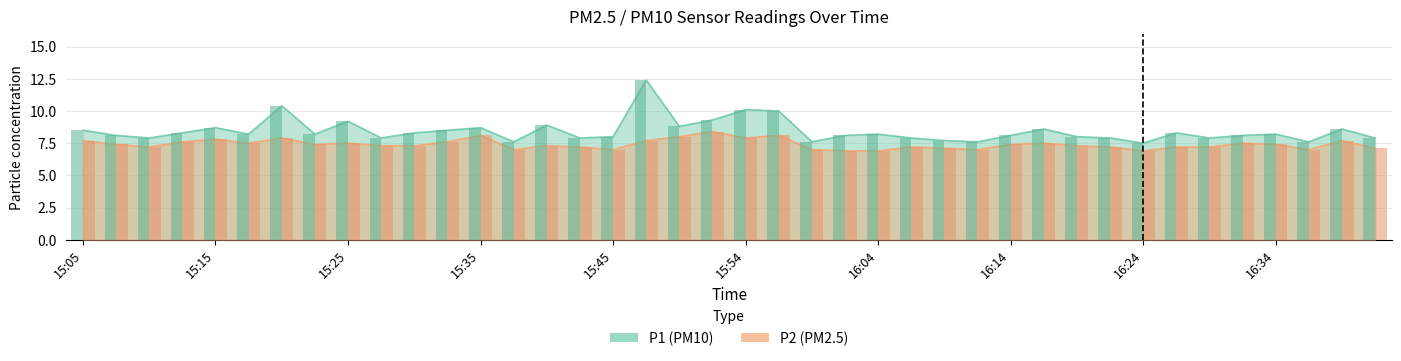

Does the chart contain stacked bars?

No